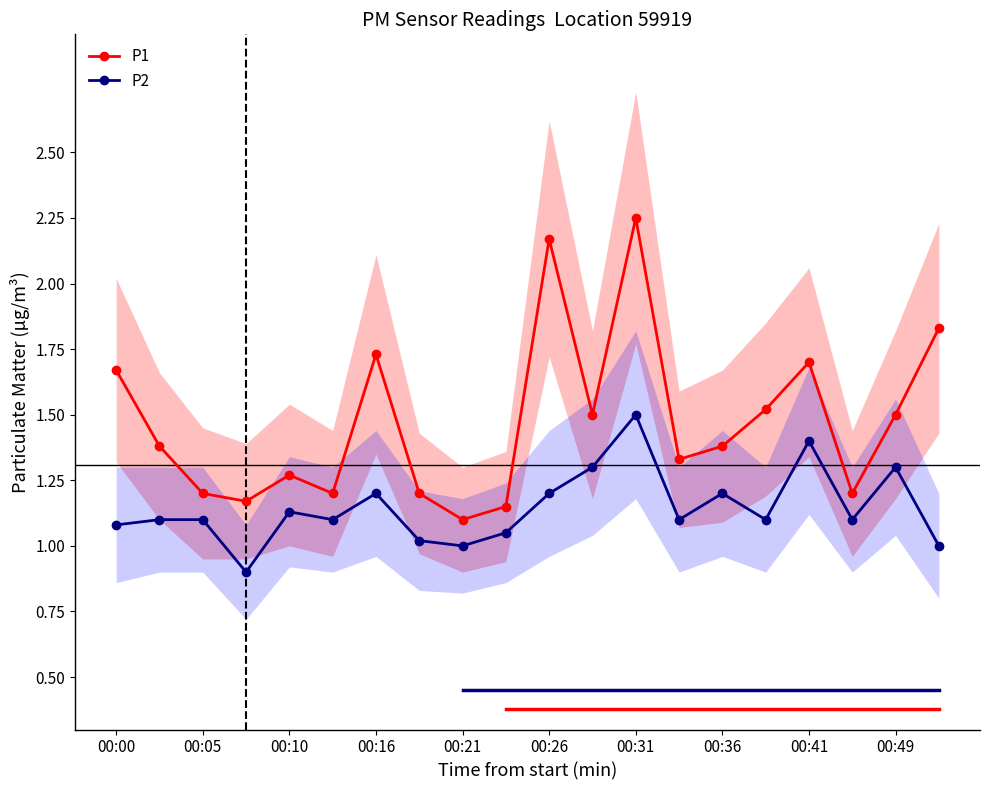

Is it true that P1 equals 1.5 at 00:49?

True